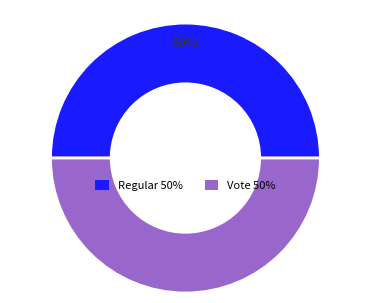

Do Regular and Vote together represent more than half of the pie?

Yes